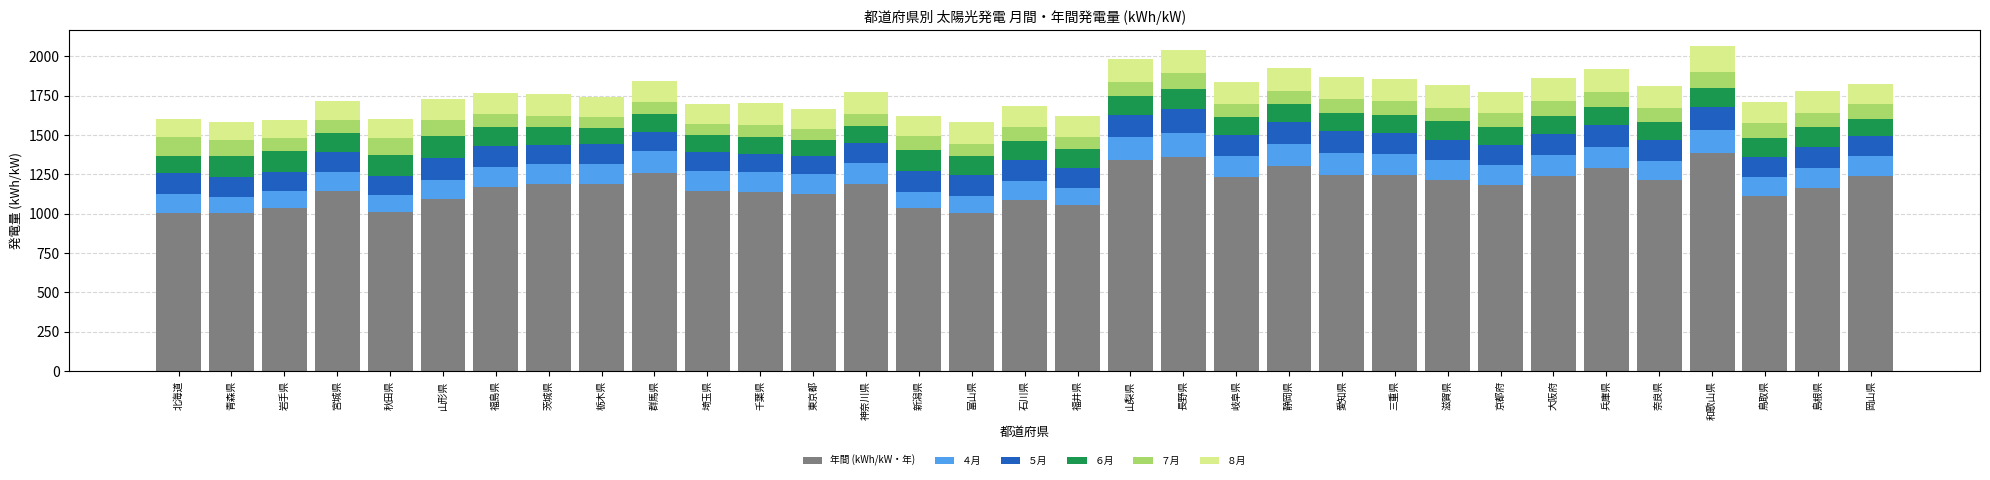

What is the total value across all series at 大阪府?

1861.5